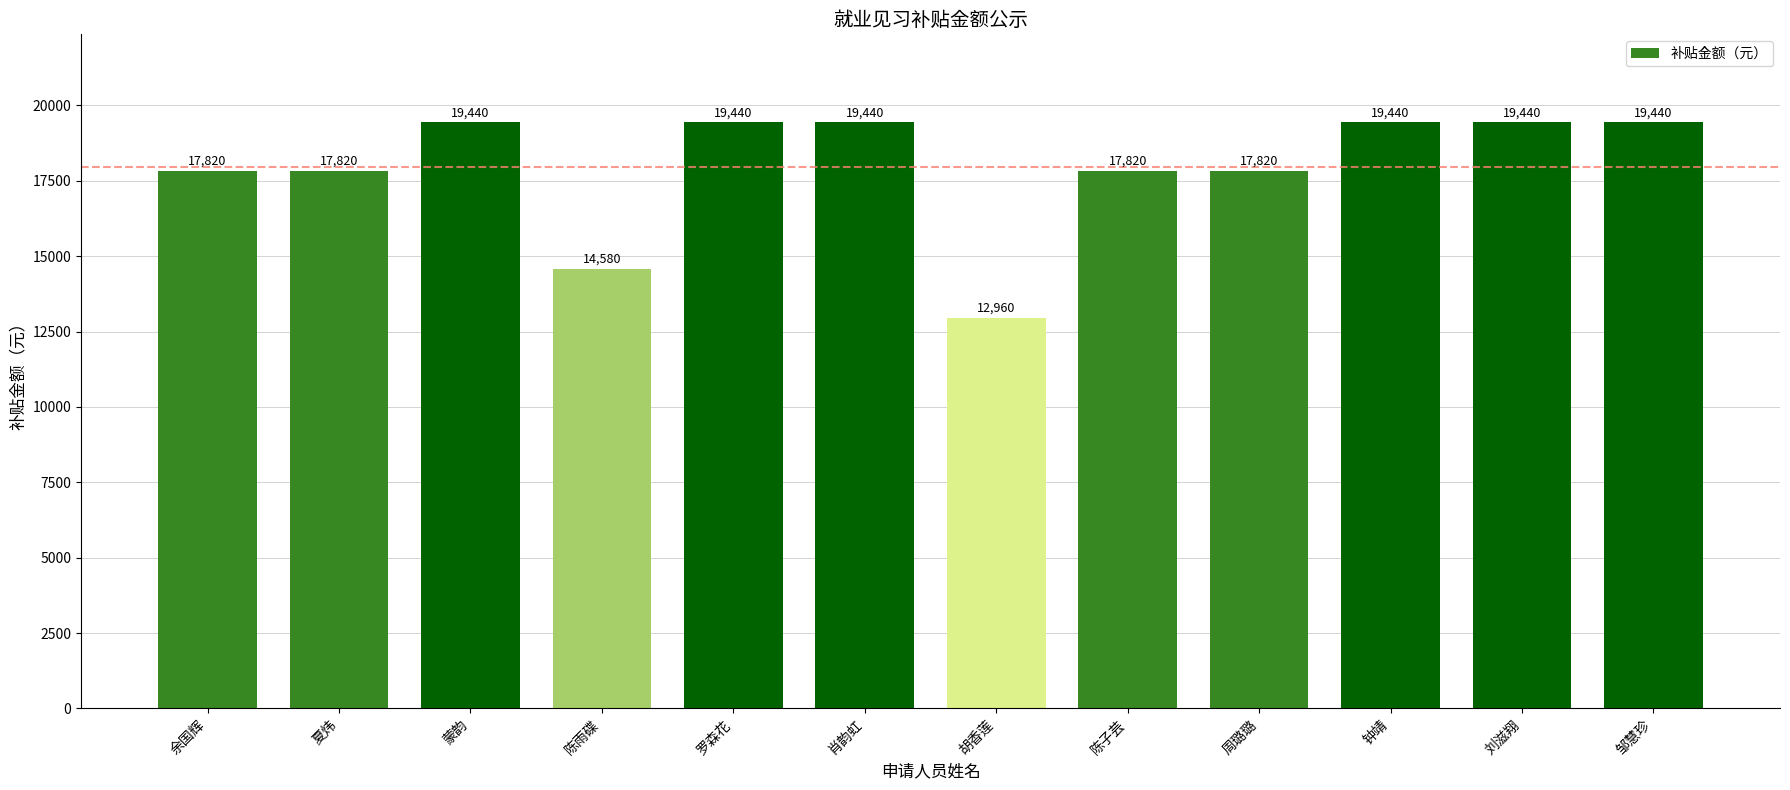

The value at 陈子芸 is 11515. True or false?

False